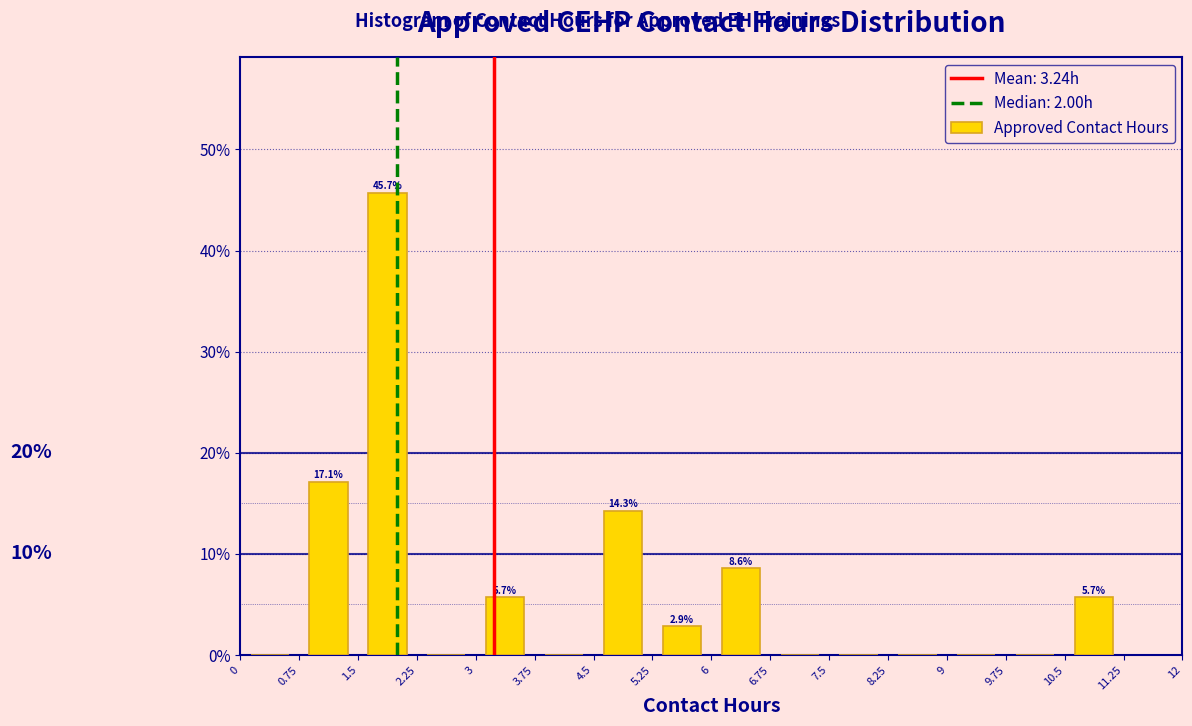

Which range on the x-axis has the tallest bar?

1.5 to 2.25